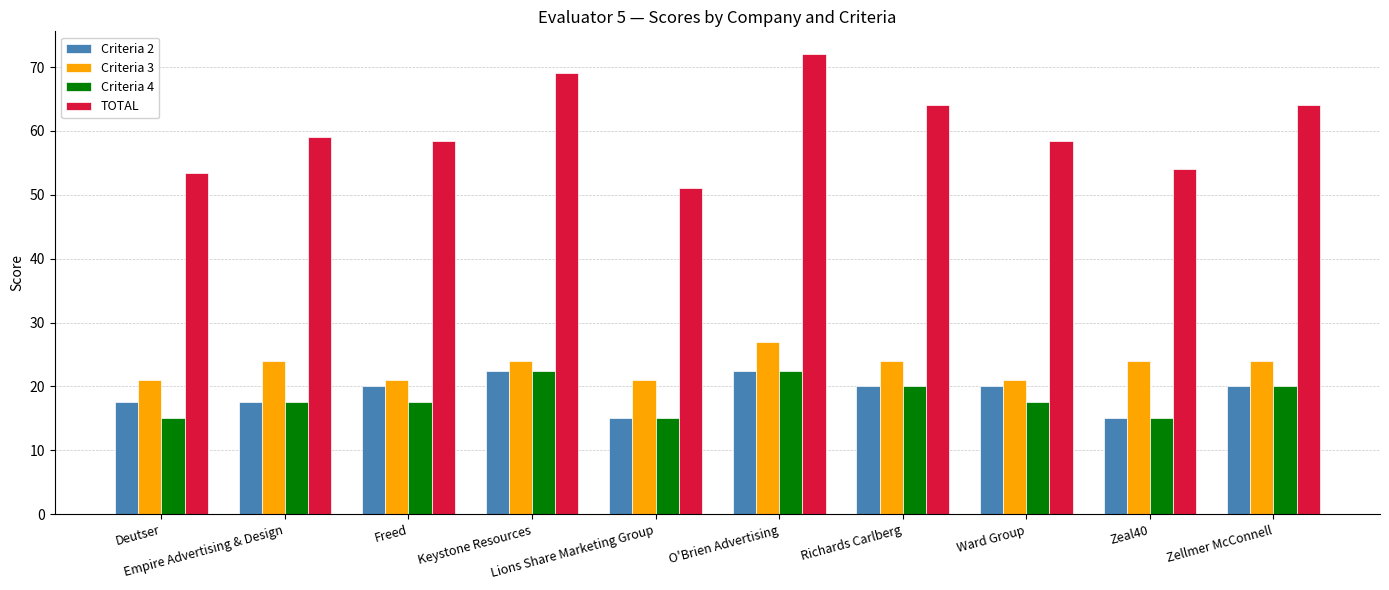

Which series has the largest total across all categories?

TOTAL